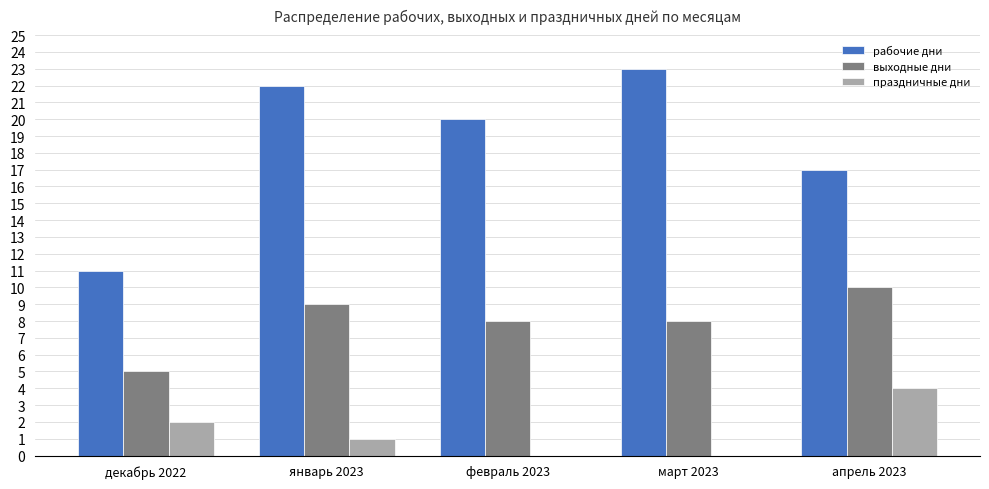

Does the chart contain stacked bars?

No